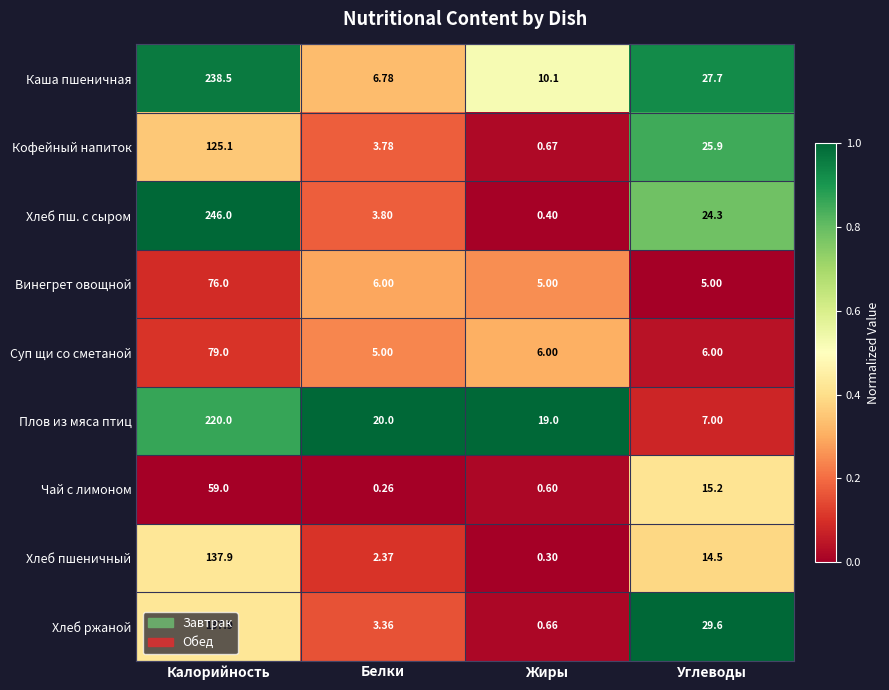

At Углеводы, list the series in order from smallest to largest.

Винегрет овощной, Суп щи со сметаной, Плов из мяса птиц, Хлеб пшеничный, Чай с лимоном, Хлеб пш. с сыром, Кофейный напиток, Каша пшеничная, Хлеб ржаной